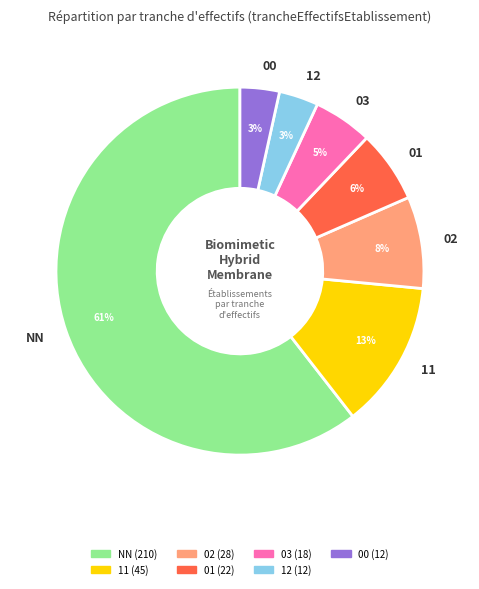

Approximately how many times larger is the value at 01 compared to 02?

0.8